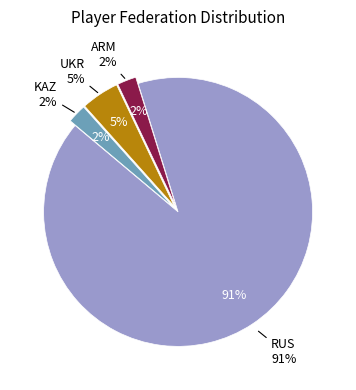

Rank the categories by value from highest to lowest.

RUS, UKR, ARM, KAZ